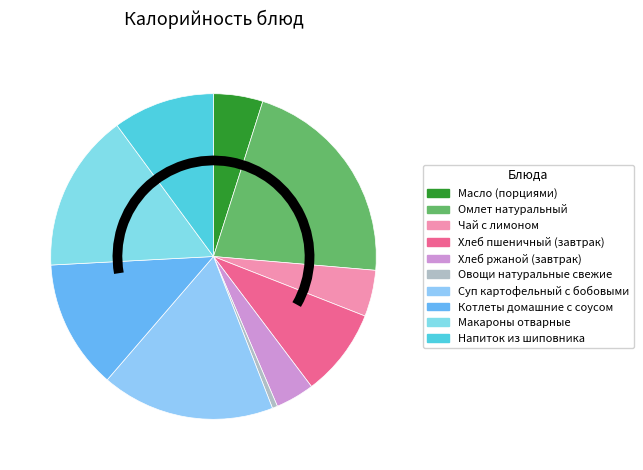

The Хлеб ржаной (завтрак) slice represents 4% of the pie. True or false?

True